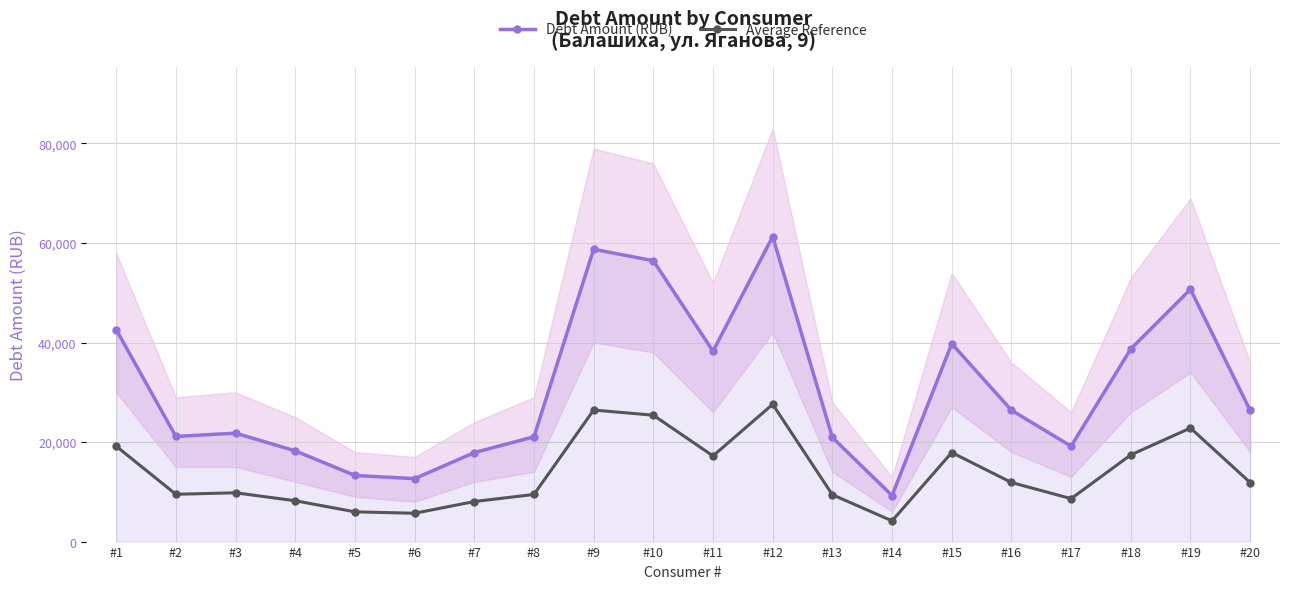

What is the sum of the Average Reference values at #11 and #15?

35111.7